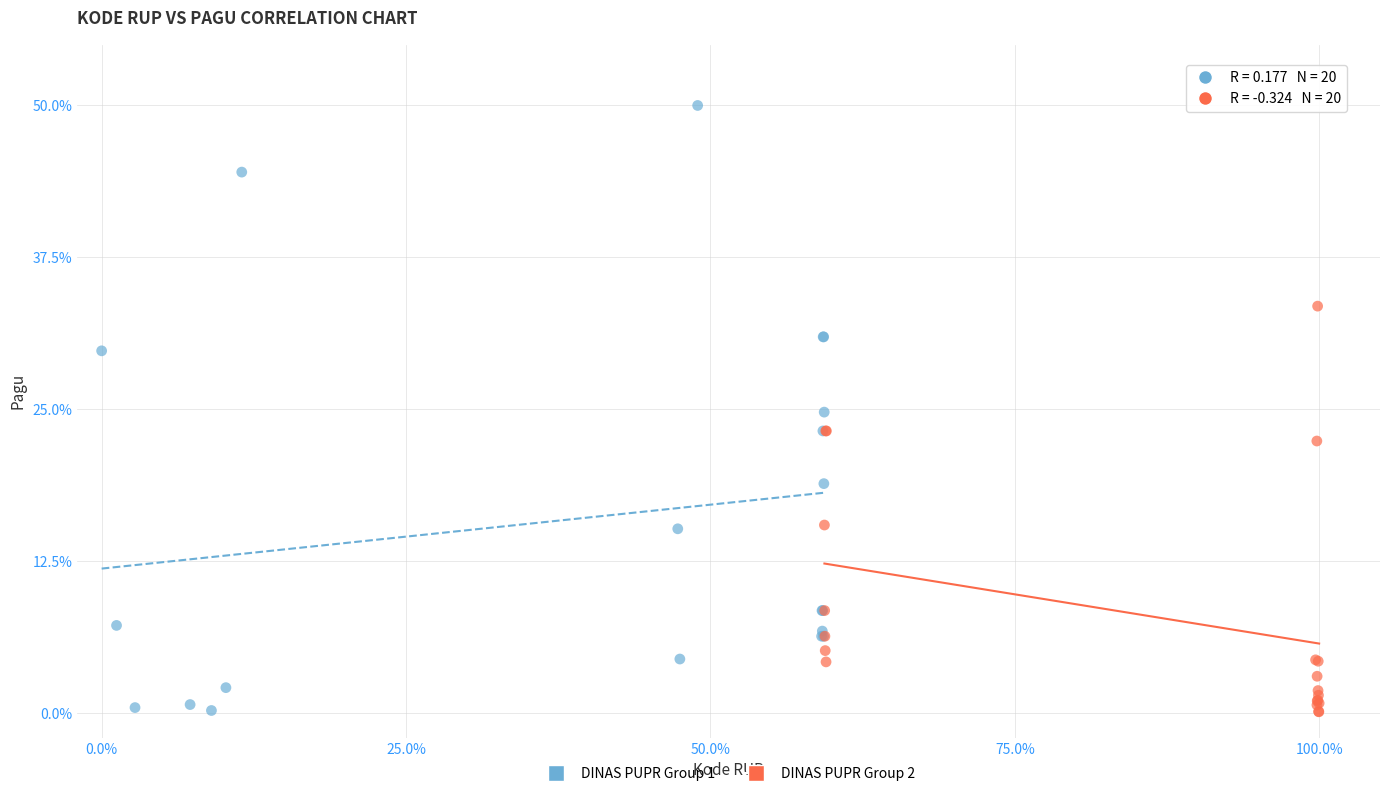

Which series reaches the maximum Y coordinate?

DINAS PUPR Group 1